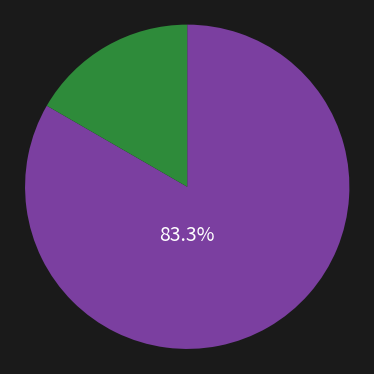

Is there a majority slice in this chart?

Yes